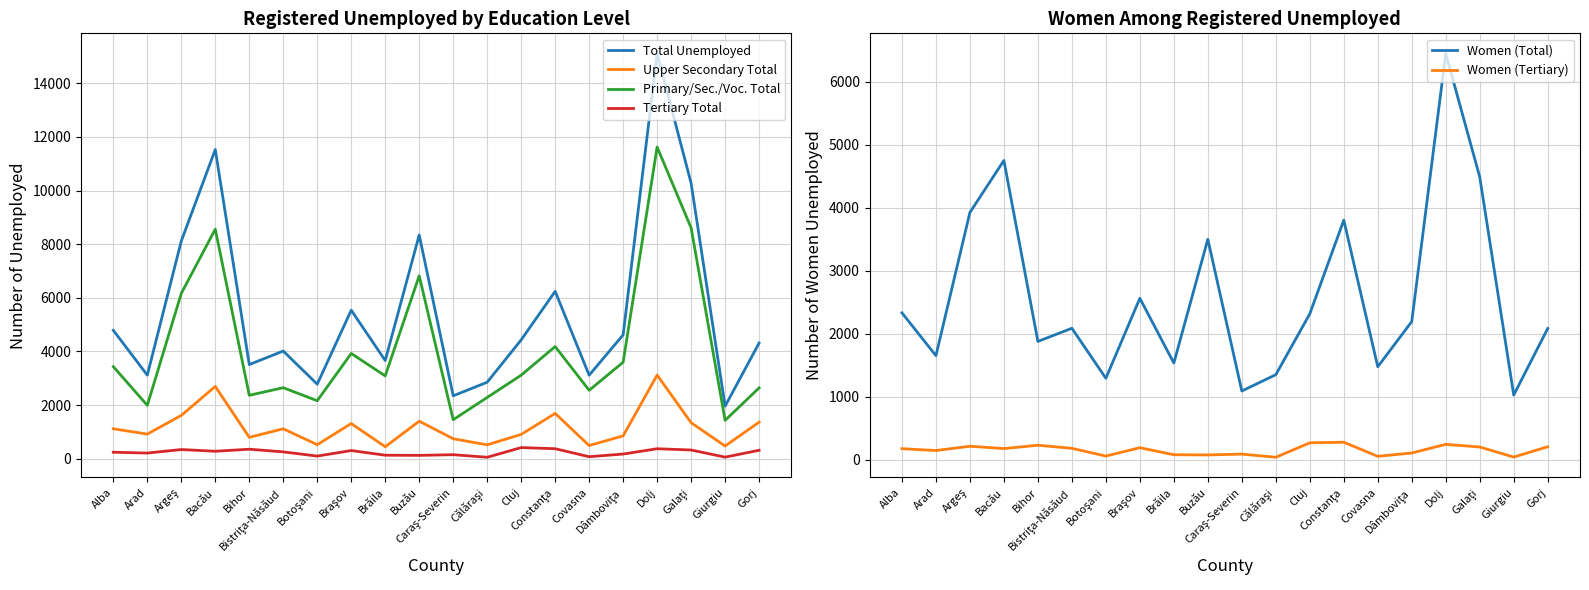

How many interior local valleys does the Primary/Sec./Voc. Total series have?

7